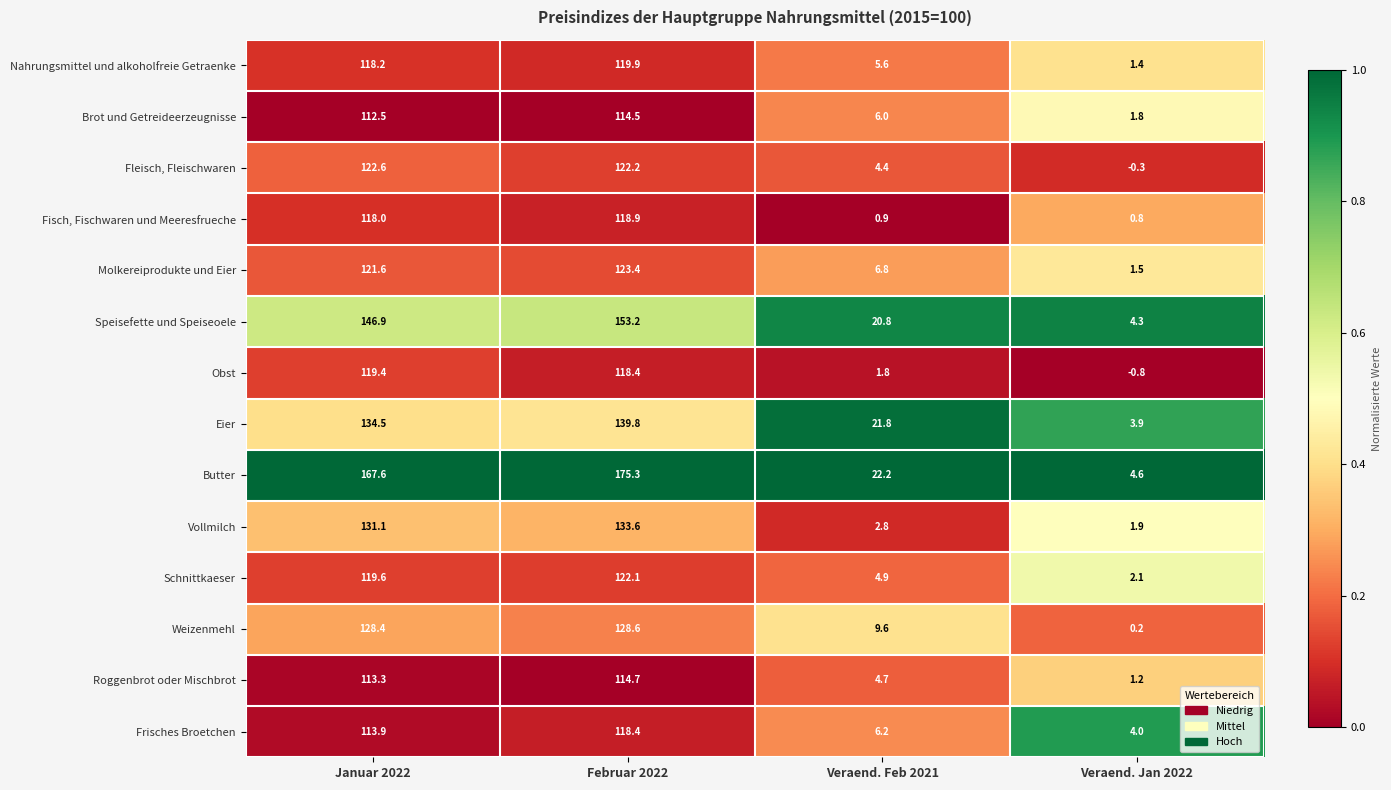

Which series has the largest total across all categories?

Butter